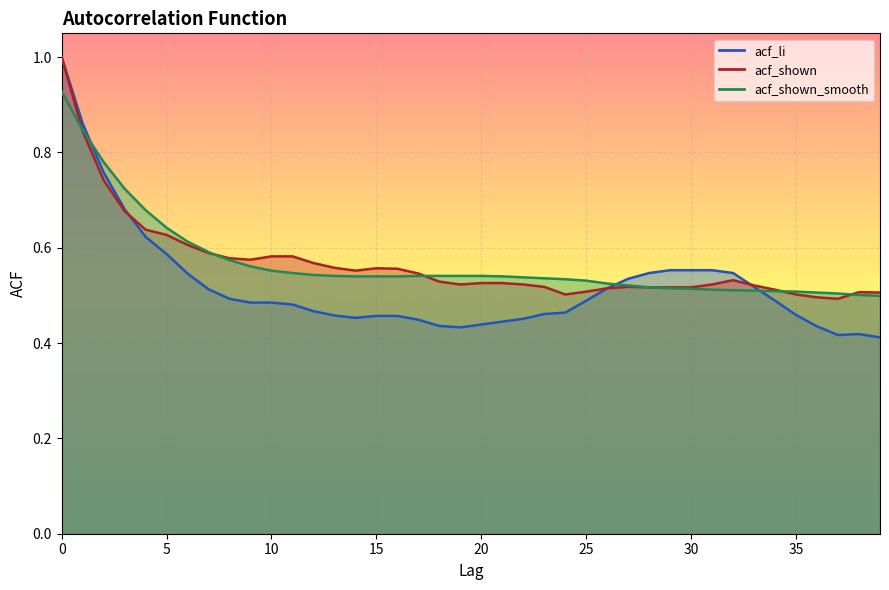

Is it true that acf_shown equals 0.8 at 13?

False